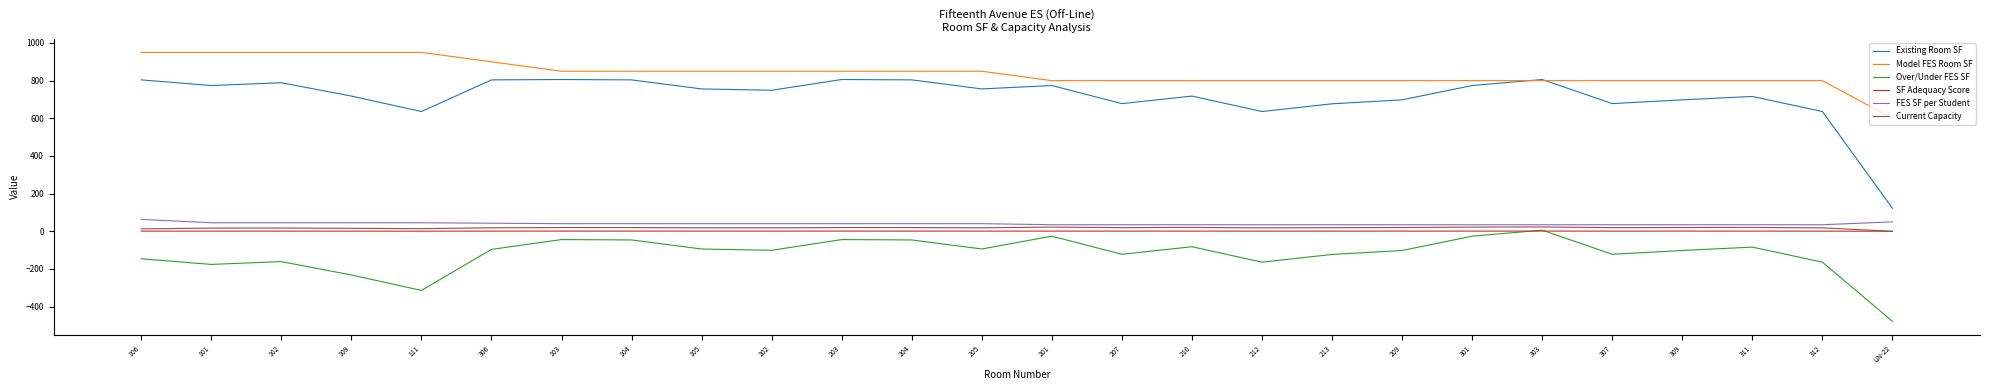

Where is Over/Under FES SF nearest to the value -236?

109